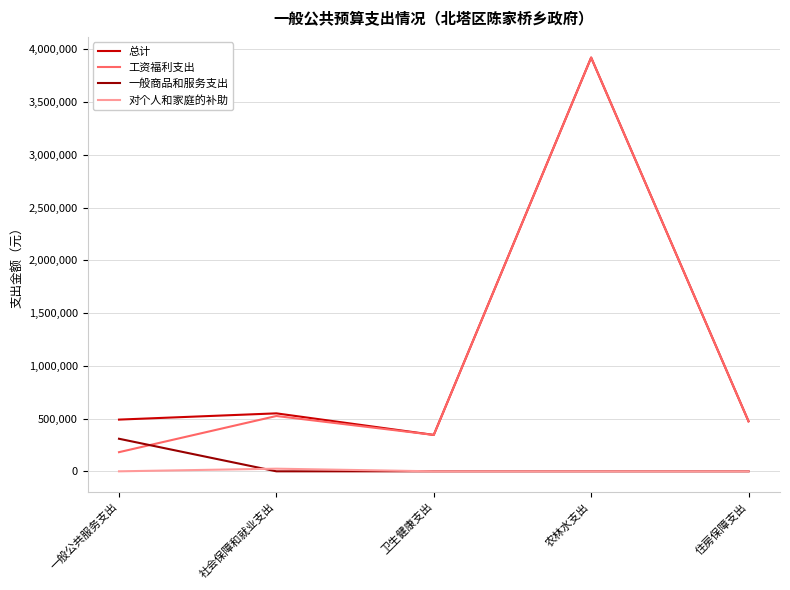

At which category is the sum across all series the highest?

农林水支出